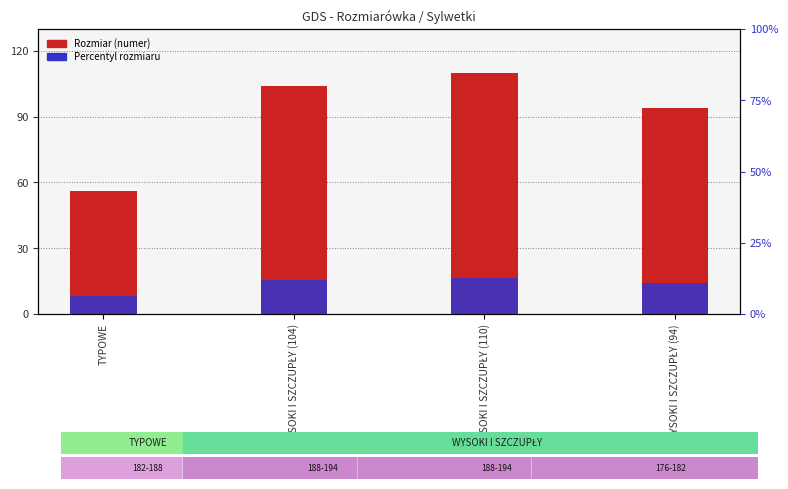

True or false: Percentyl rozmiaru has a value of 8.4 at TYPOWE.

True